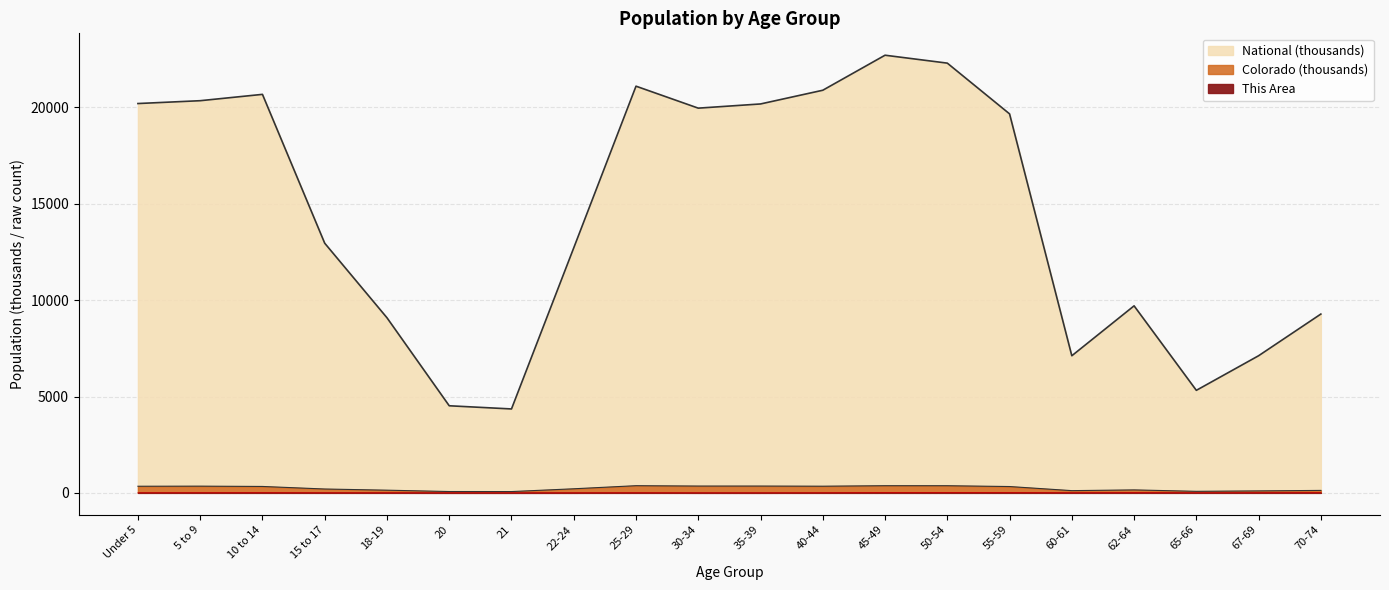

True or false: This Area has a value of 4.0 at 60-61.

True